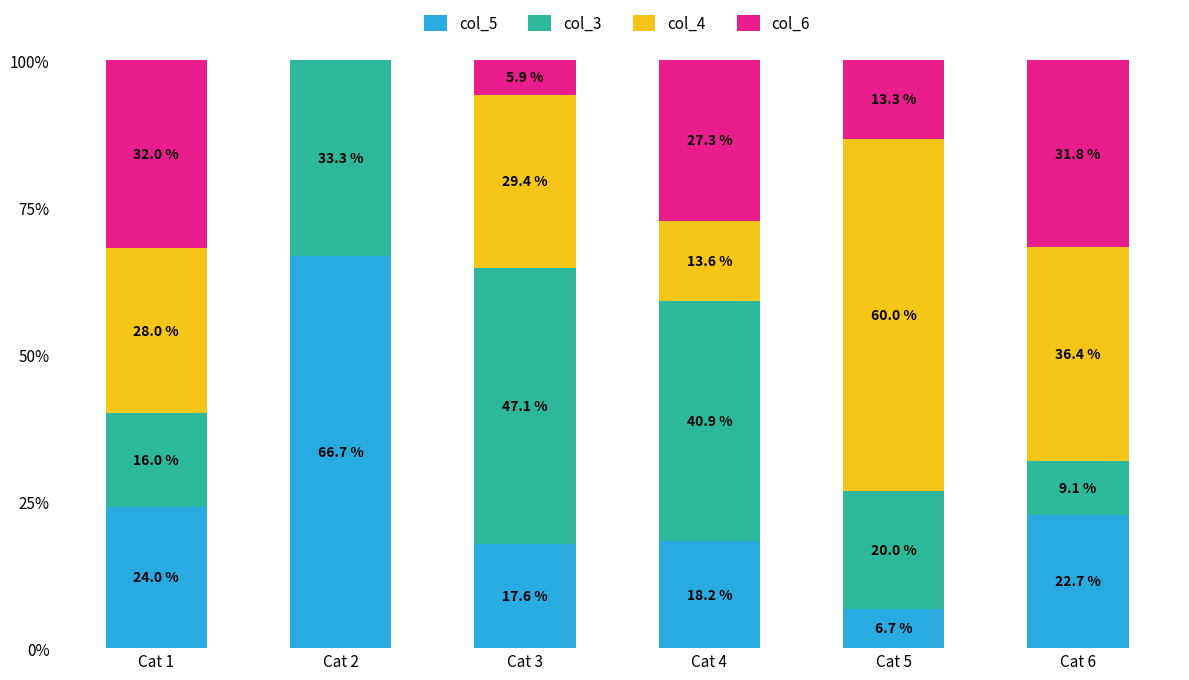

At which label does col_5 reach its peak?

Cat 2